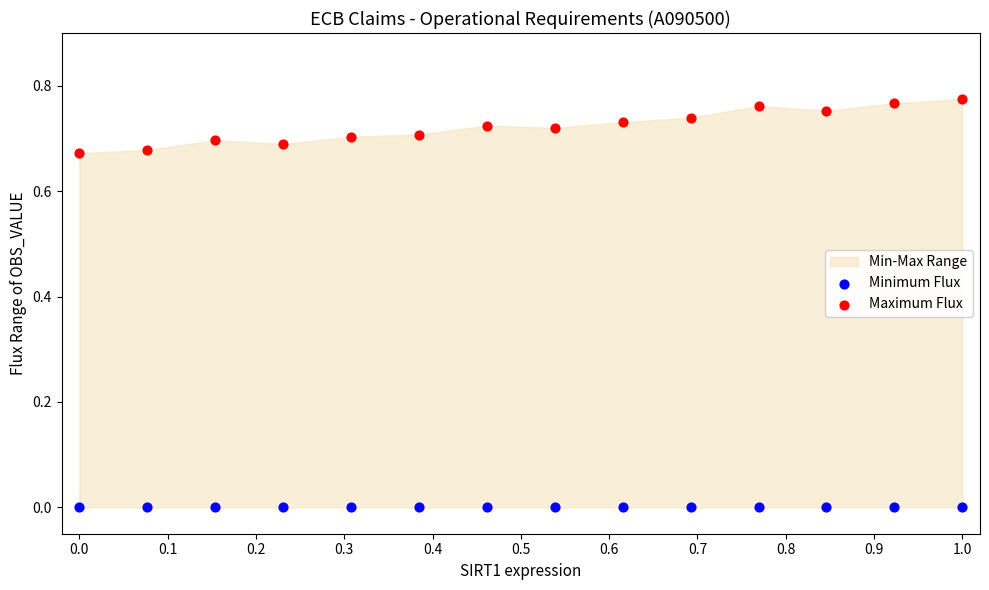

Which series reaches the minimum Y coordinate?

Minimum Flux